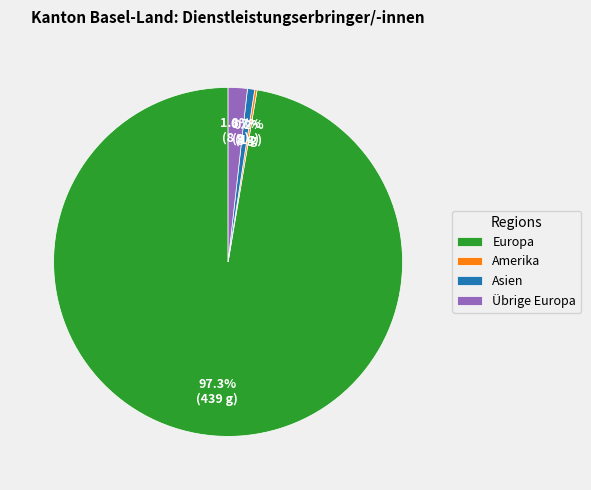

Which category has the biggest portion of the pie?

Europa